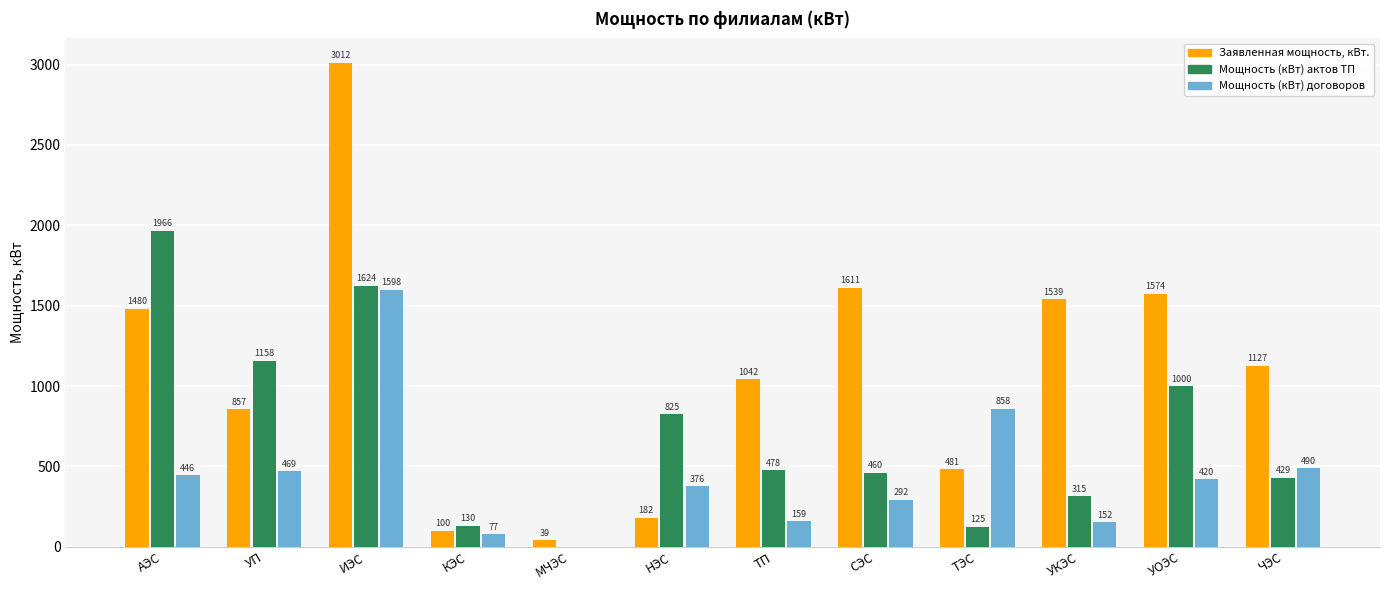

At which label does Мощность (кВт) договоров first exceed 420?

АЭС